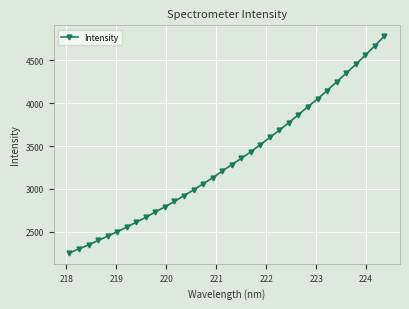

What is the minimum value shown in the chart?

2253.2